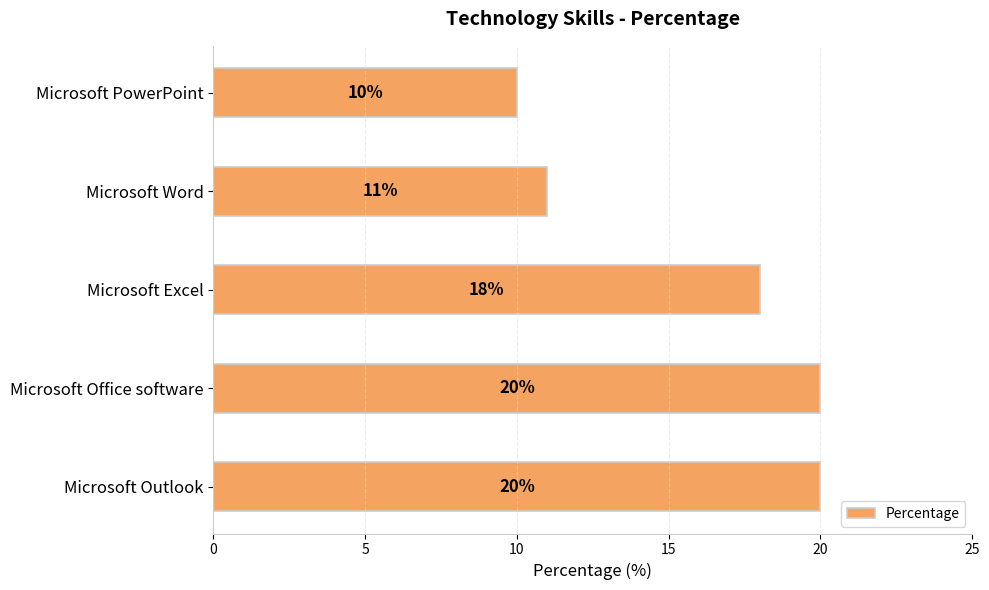

Does the chart contain stacked bars?

No